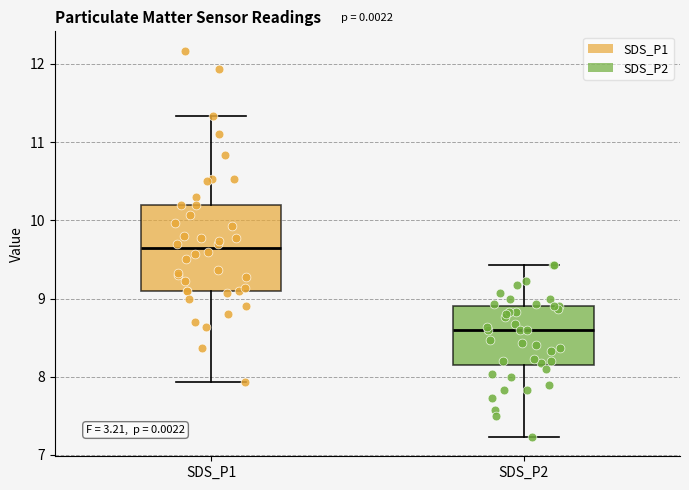

Comparing the boxes themselves (not the whiskers), which one is the tallest?

SDS_P1